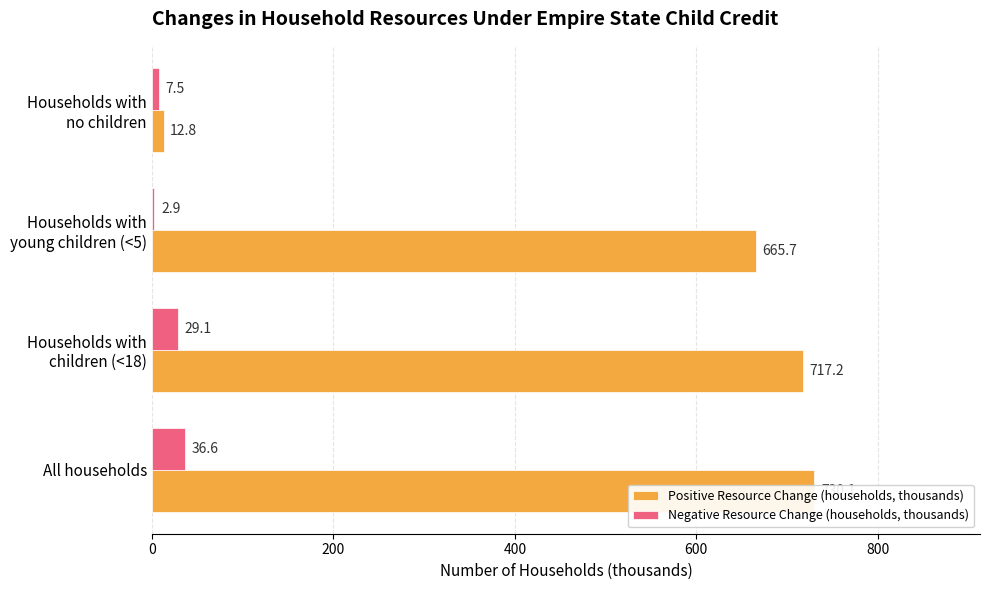

Between All households and Households with no children, which series saw the biggest shift?

Positive Resource Change (households, thousands)